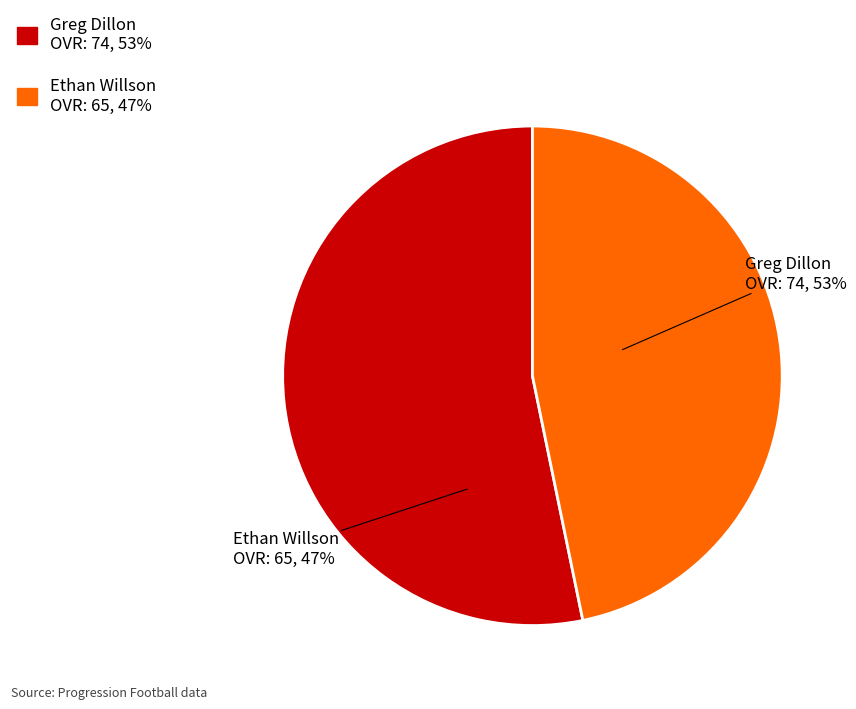

Does any single category account for the majority?

Yes